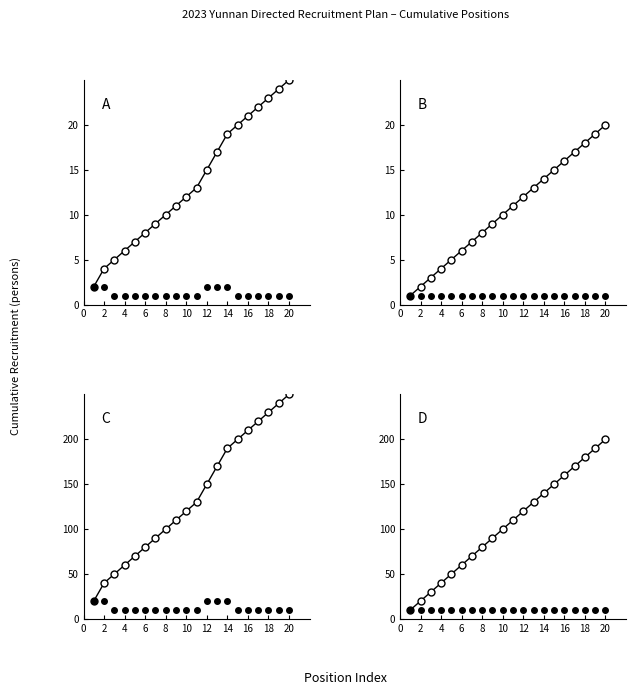

What is the average value of the Per position series?

10